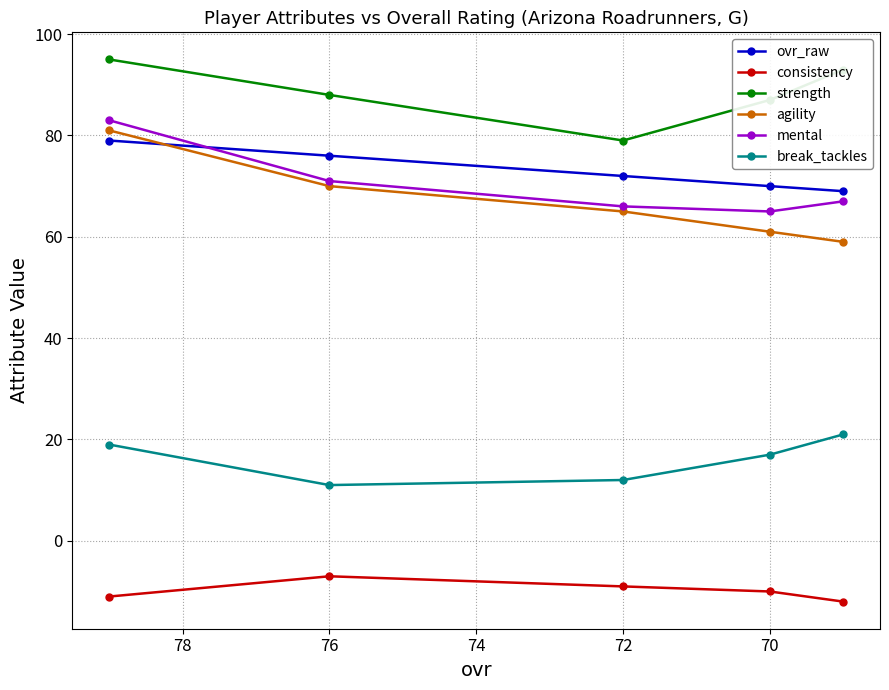

Reading right to left, extract all data points from this chart.

ovr_raw: 69	70	72	76	79
consistency: -12	-10	-9	-7	-11
strength: 93	87	79	88	95
agility: 59	61	65	70	81
mental: 67	65	66	71	83
break_tackles: 21	17	12	11	19